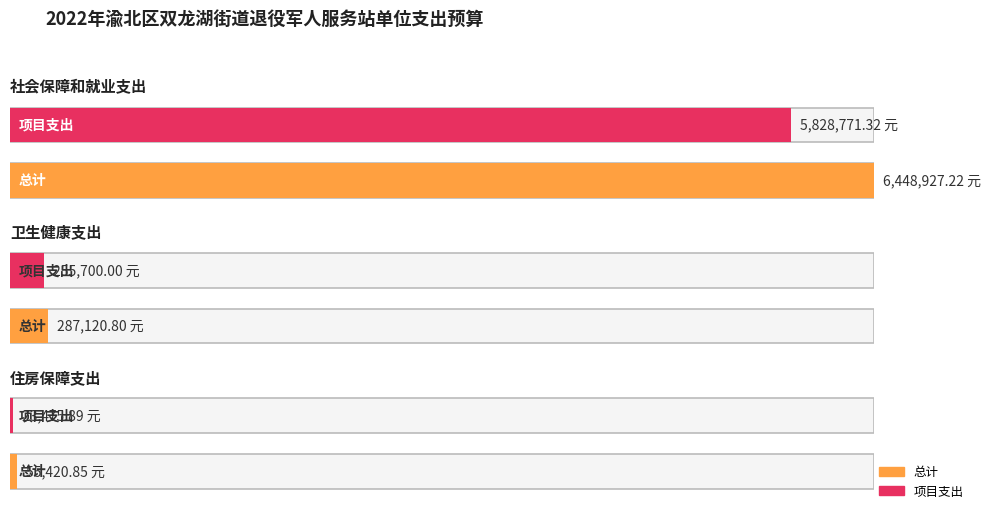

At 社会保障和就业支出, list the series in order from largest to smallest.

总计, 项目支出